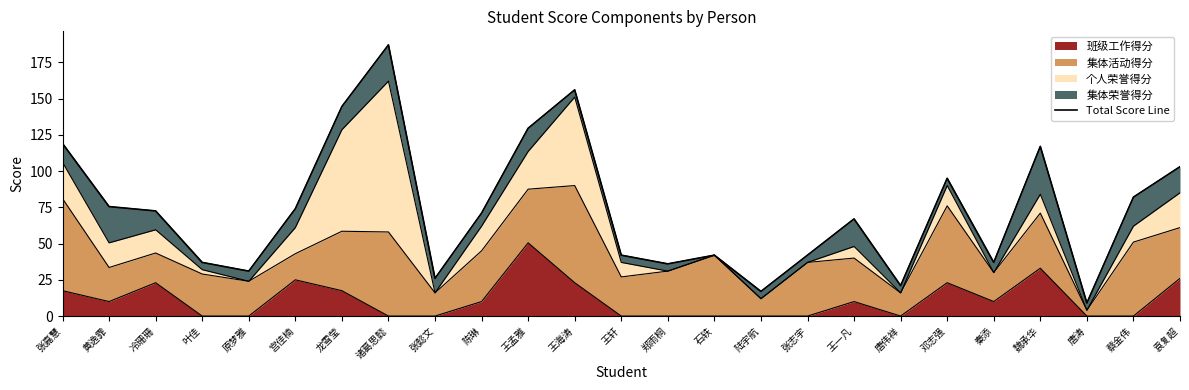

What is the smallest value displayed?

9.0